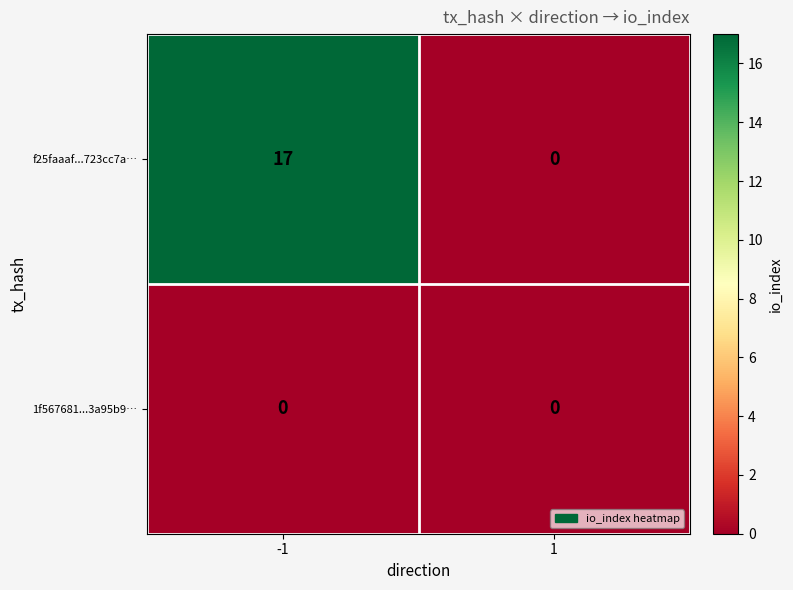

Reading left to right, what are all the values shown in this chart?

f25faaaf...723cc7a…: 17	0
1f567681...3a95b9…: 0	0